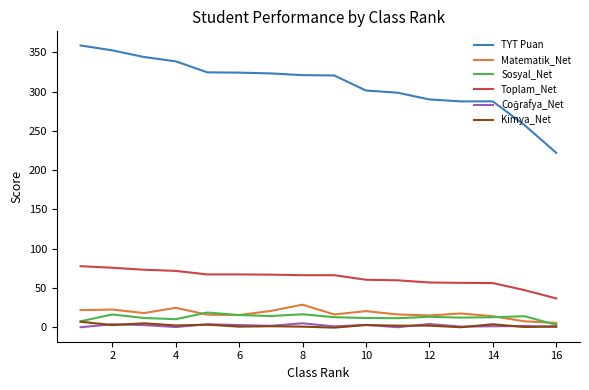

Which series has the largest total across all categories?

TYT Puan